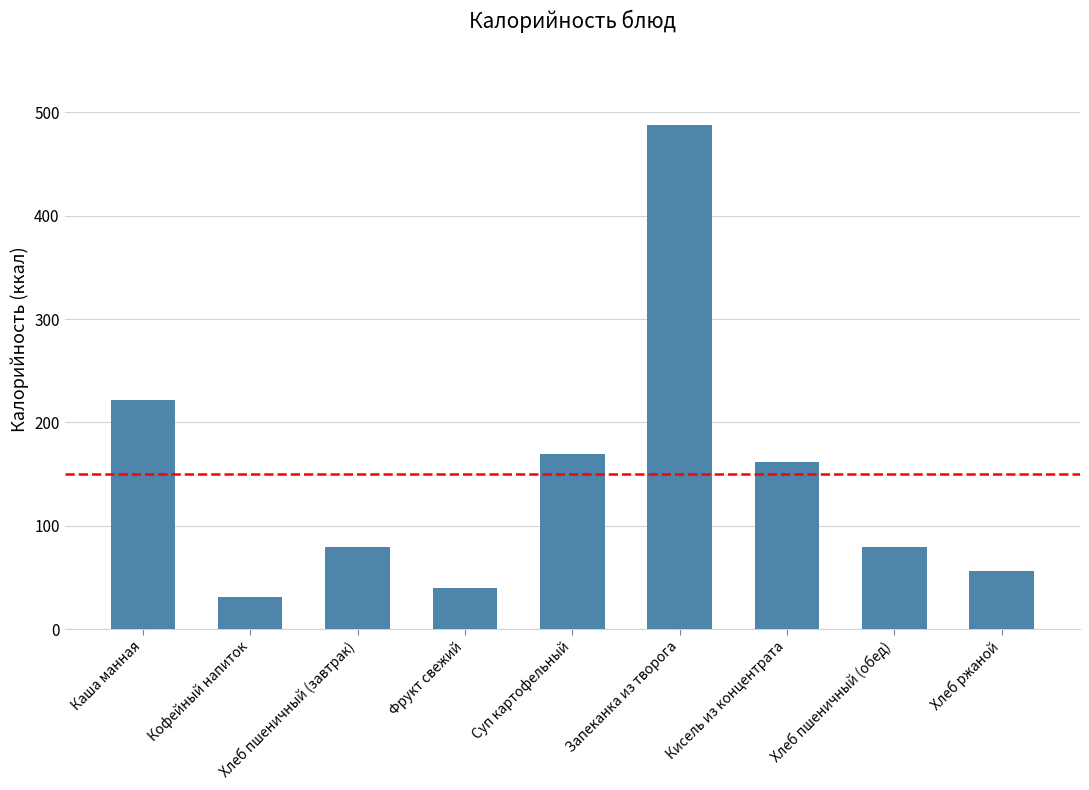

At which label does the data first exceed 79?

Каша манная